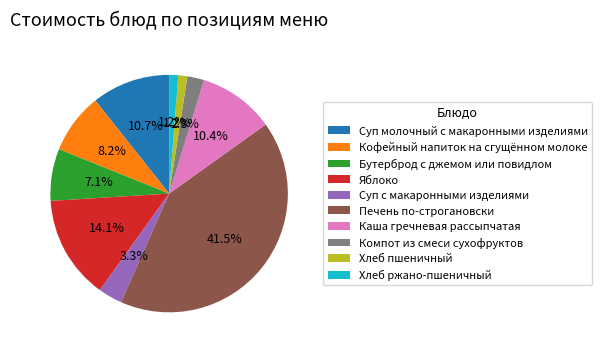

To the nearest percent, what percentage of the pie is Компот из смеси сухофруктов?

2%